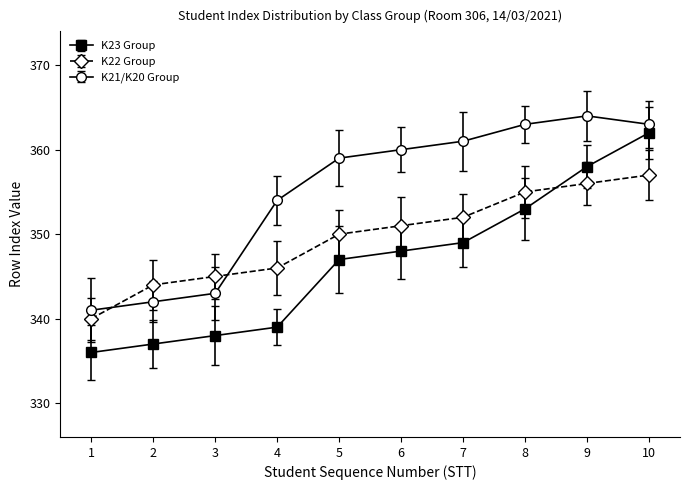

Read the K22 Group value at 7.

352